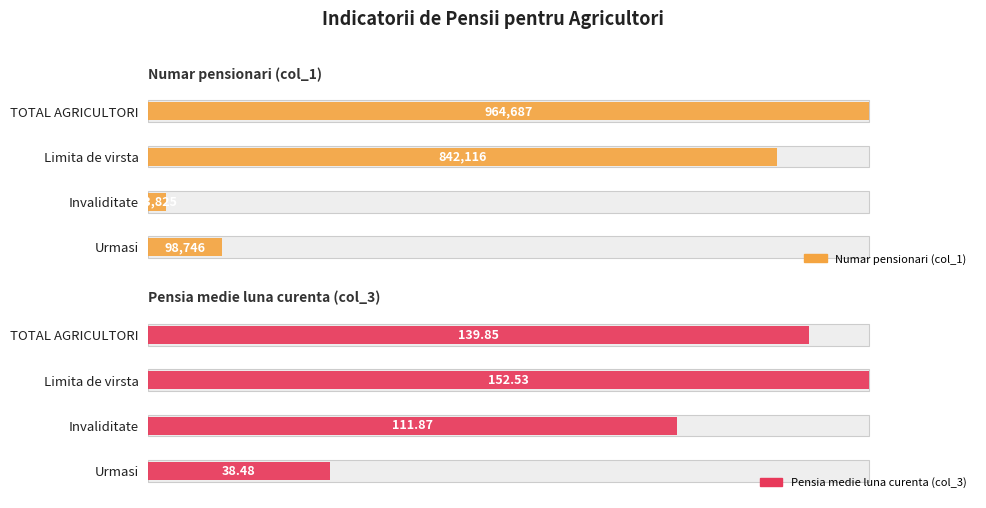

Which series has the widest spread of values?

Numar pensionari (col_1)